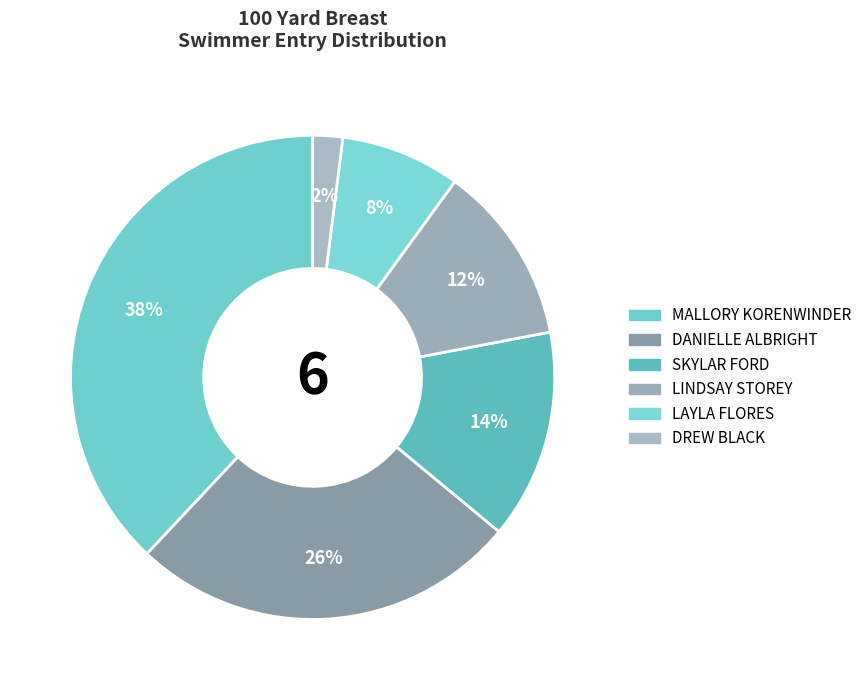

Count the number of slices in the pie.

6